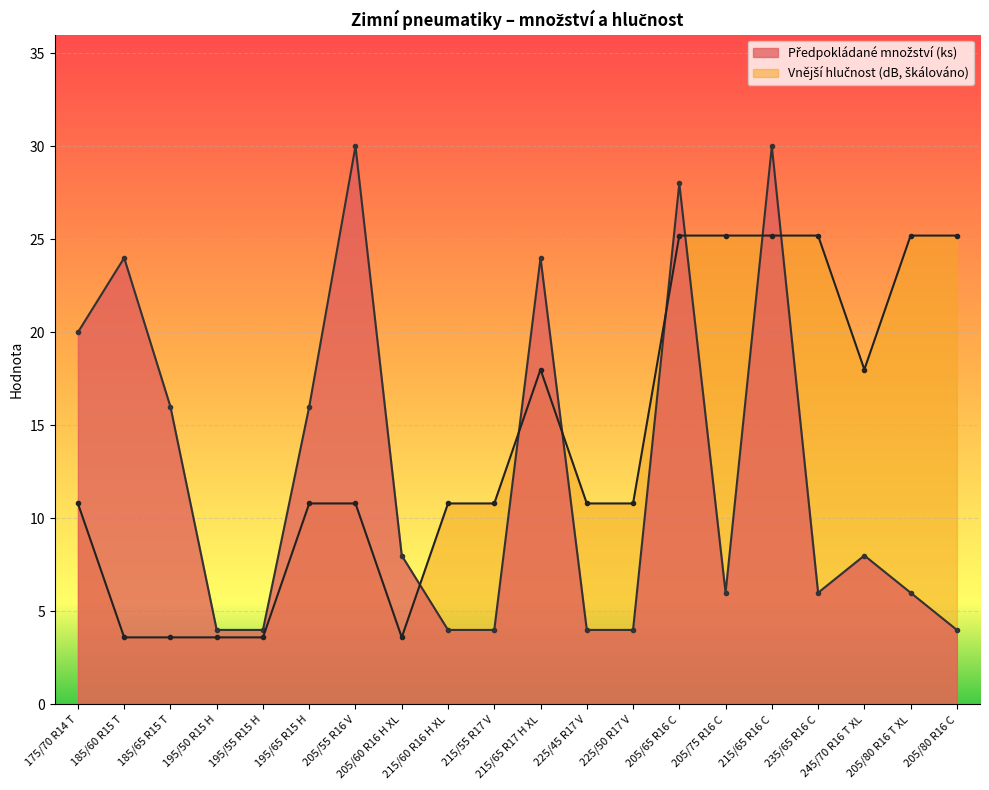

The Předpokládané množství (ks) series shows 30.0 at 215/65 R16 C. True or false?

True